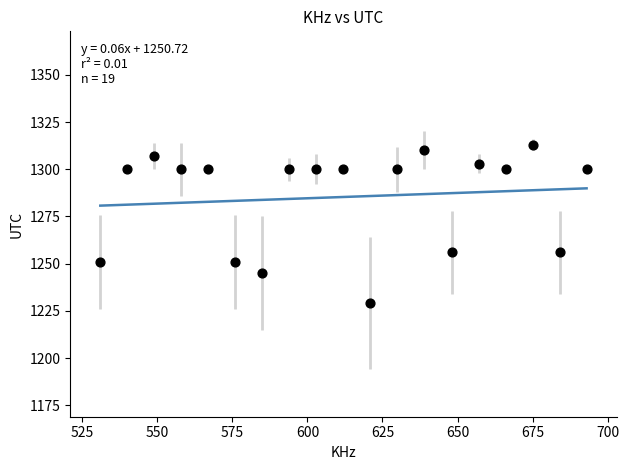

What is the range of Y values (max minus min)?

84